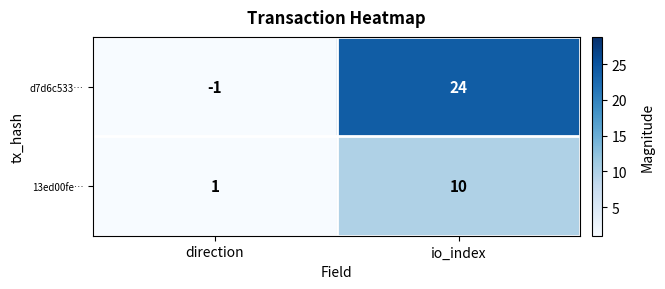

List the labels in order of d7d6c533… value, smallest first.

direction, io_index